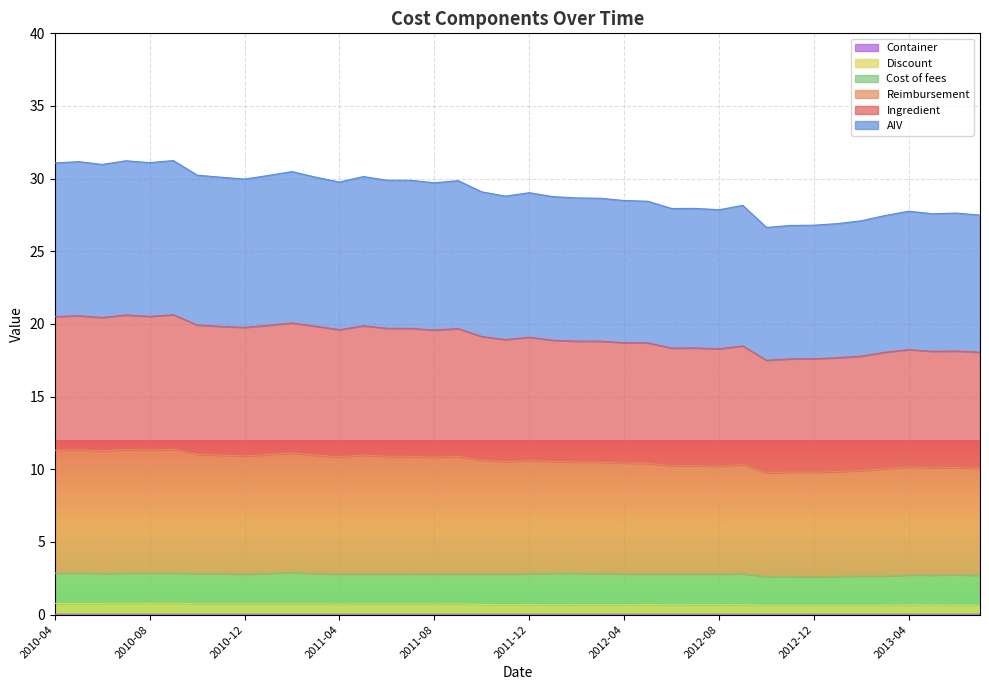

What is the value of the Discount point at the 29th from the left?

0.7